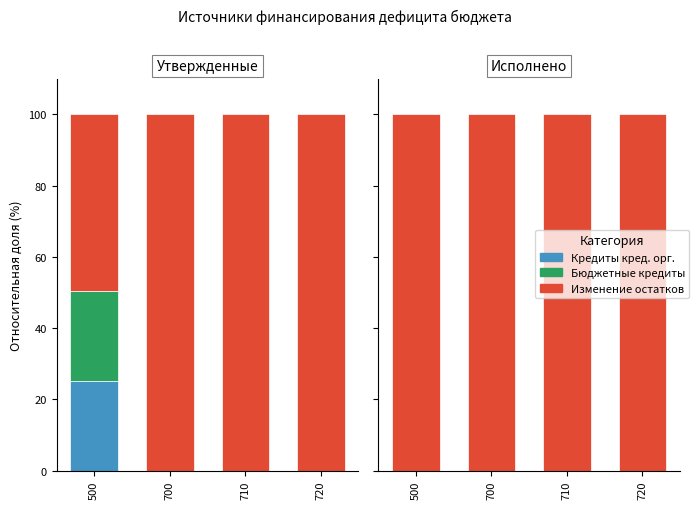

List the labels in order of Бюджетные кредиты value, smallest first.

500, 700, 710, 720